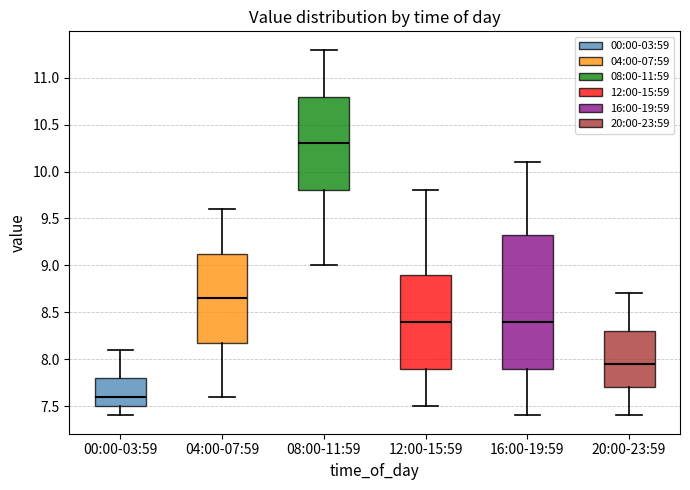

Reading left to right, transcribe this box plot: for each box, give where its median line is, the range the box spans, and where its two whiskers end, as read against the y-axis. The values are not printed on the chart, so give them approximately, as read against the axis.

00:00-03:59: median 7.60, box 7.50 to 7.80, whiskers 7.40 to 8.10
04:00-07:59: median 8.65, box 8.20 to 9.15, whiskers 7.60 to 9.60
08:00-11:59: median 10.30, box 9.80 to 10.80, whiskers 9.00 to 11.30
12:00-15:59: median 8.40, box 7.90 to 8.90, whiskers 7.50 to 9.80
16:00-19:59: median 8.40, box 7.90 to 9.35, whiskers 7.40 to 10.10
20:00-23:59: median 7.95, box 7.70 to 8.30, whiskers 7.40 to 8.70